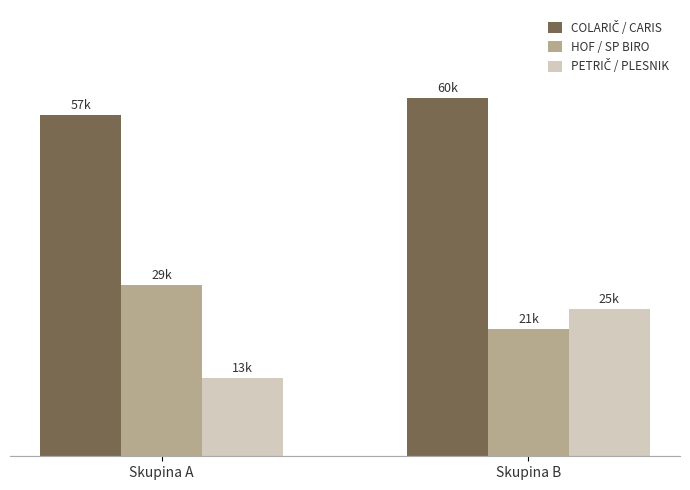

Which category has the lowest value in the COLARIČ / CARIS series?

Skupina A